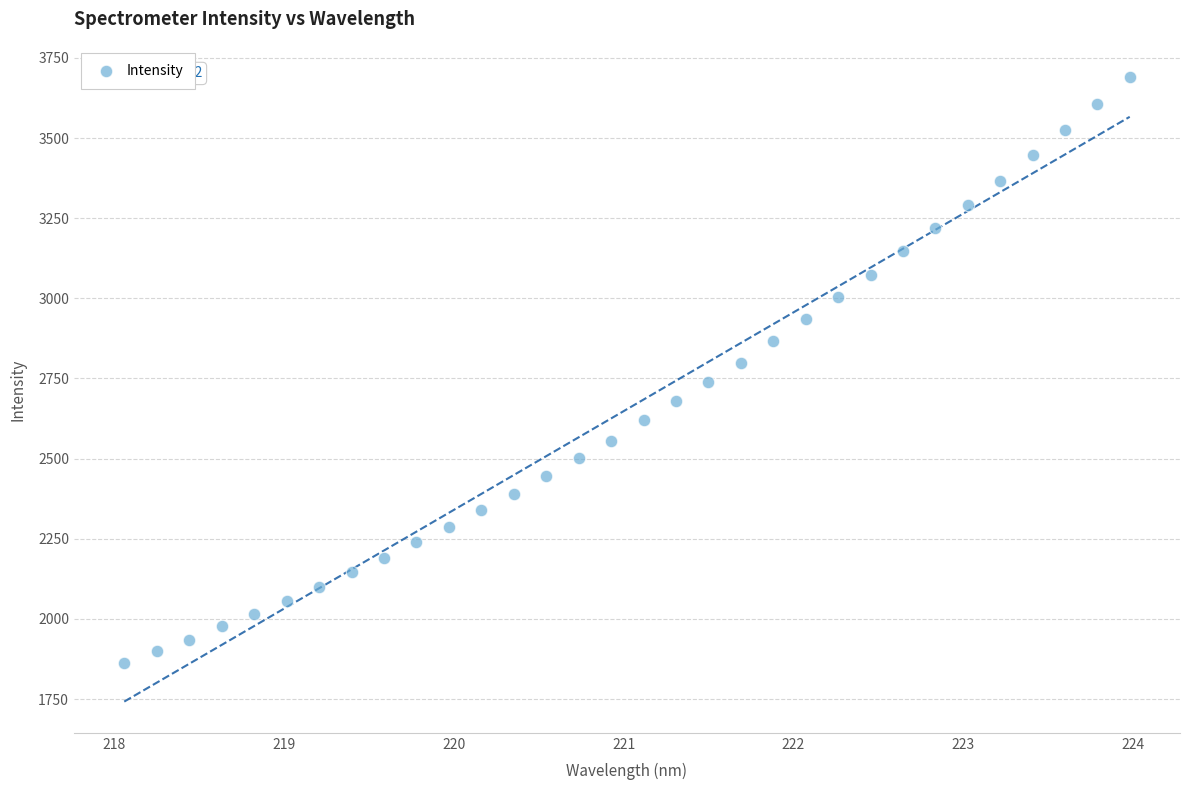

What is the range of Y values (max minus min)?

1827.7